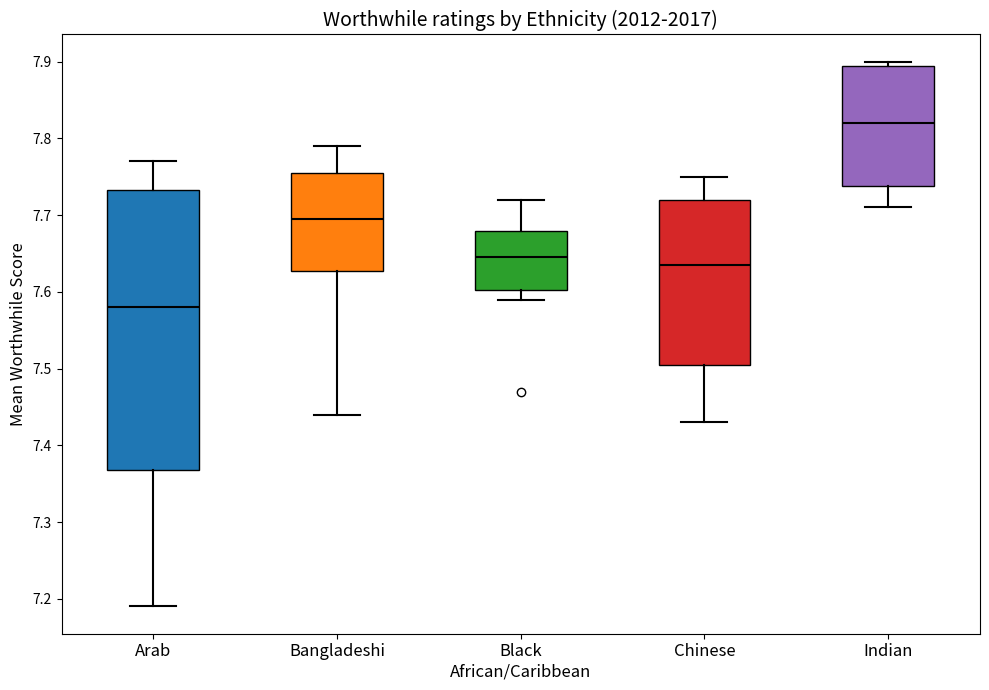

Comparing the boxes themselves (not the whiskers), which one is the tallest?

Arab